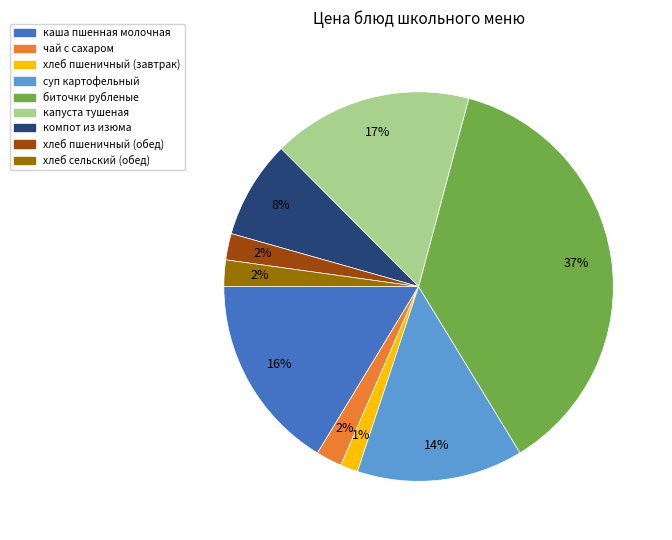

What is the largest slice in the pie chart?

биточки рубленые